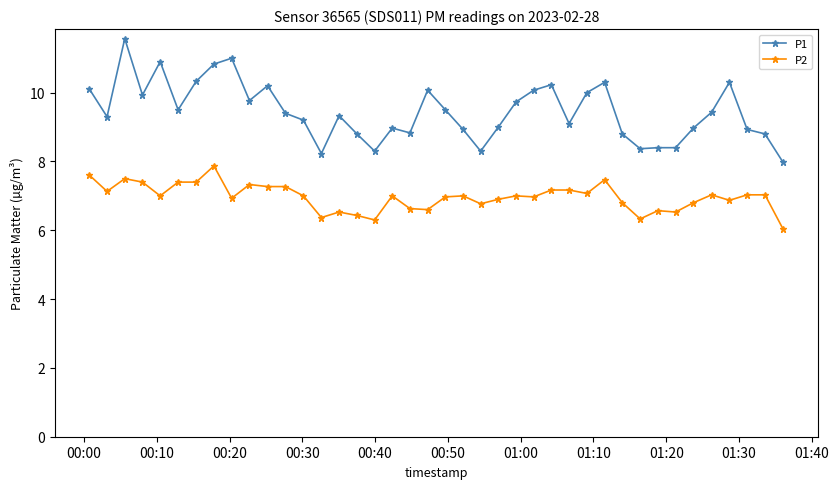

What is the highest value of the P2 series?

7.9